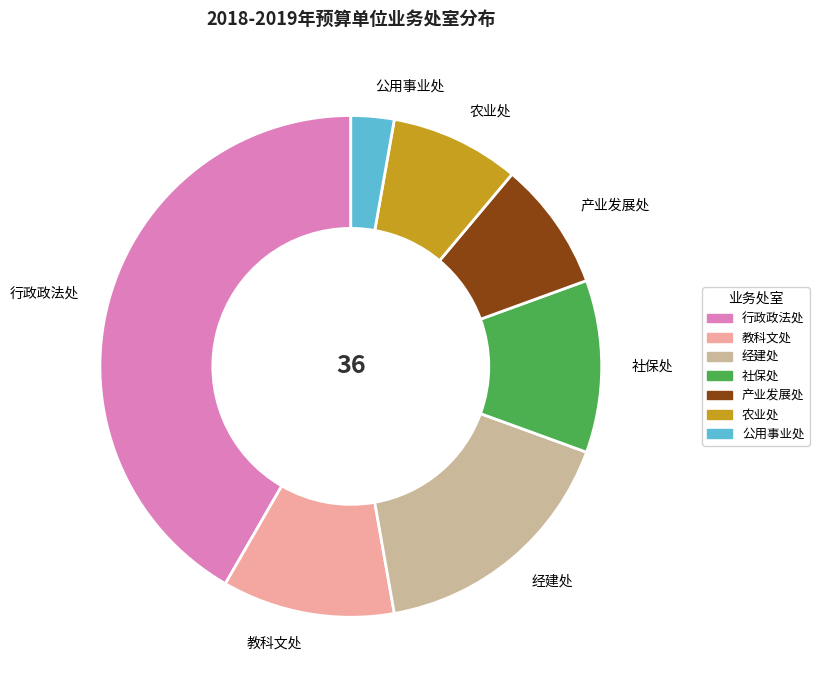

Count the number of slices in the pie.

7